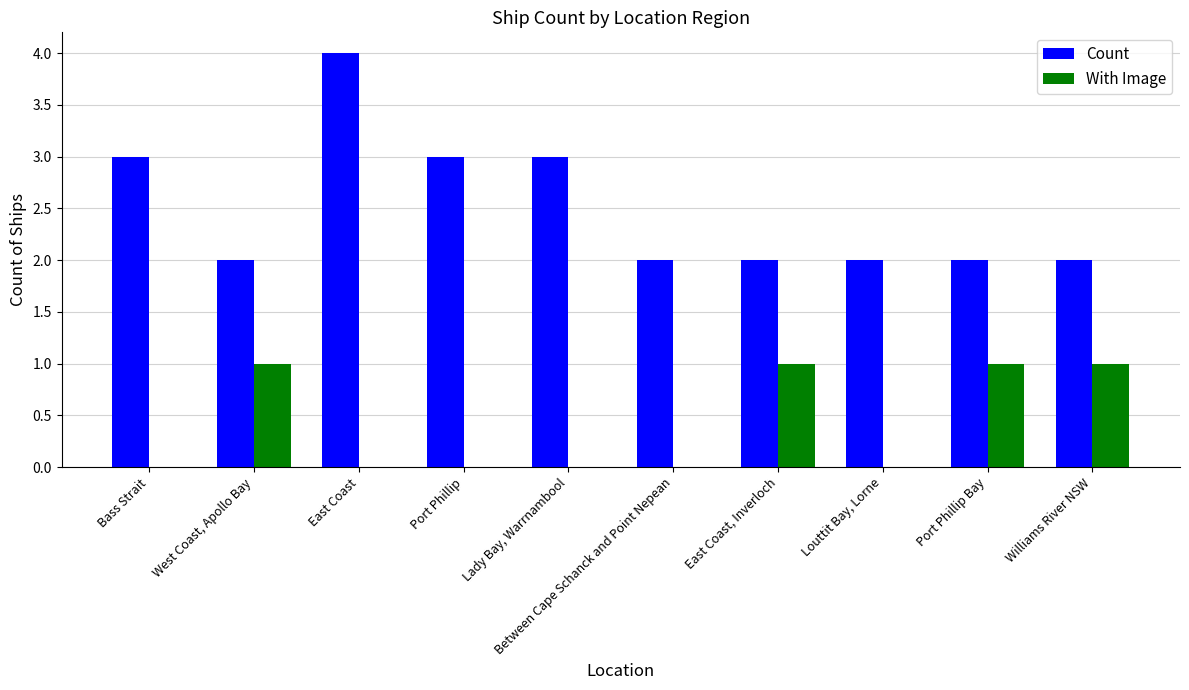

Which series has the widest spread of values?

Count